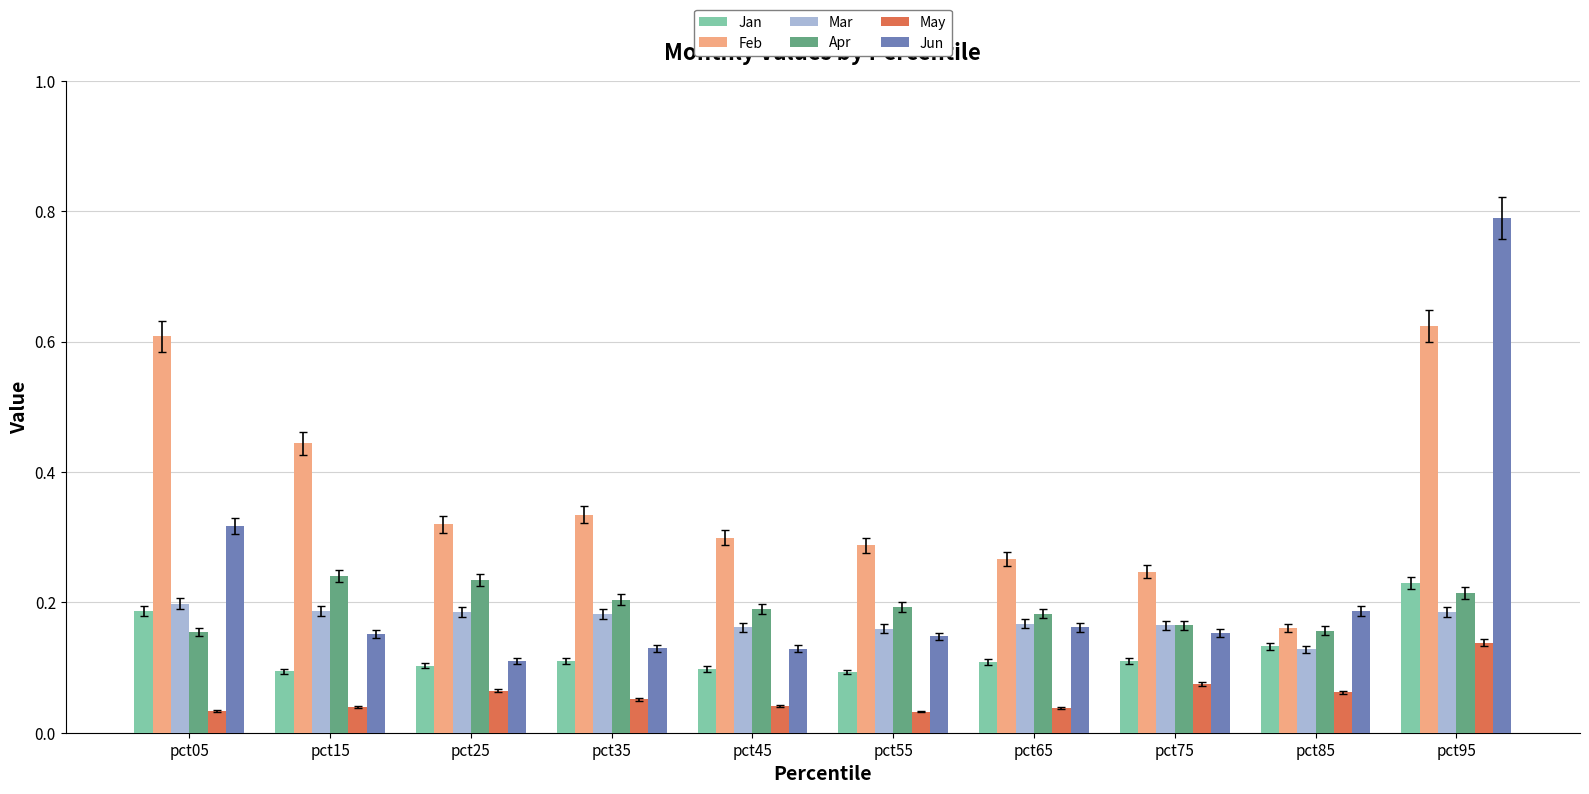

Which series has the largest total across all categories?

Feb